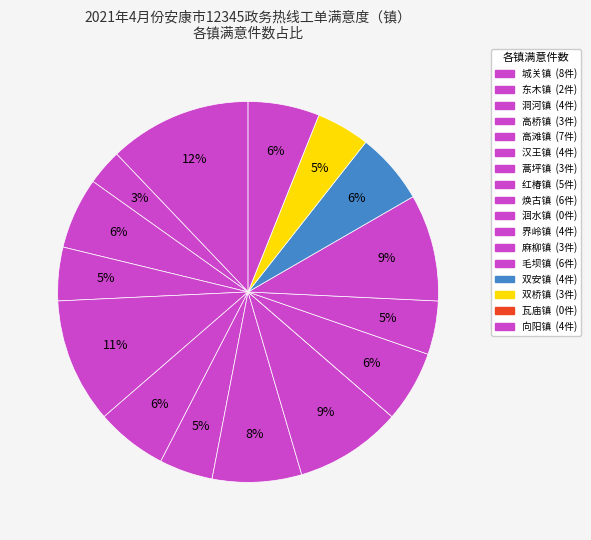

To the nearest percent, what is the average slice percentage?

6%